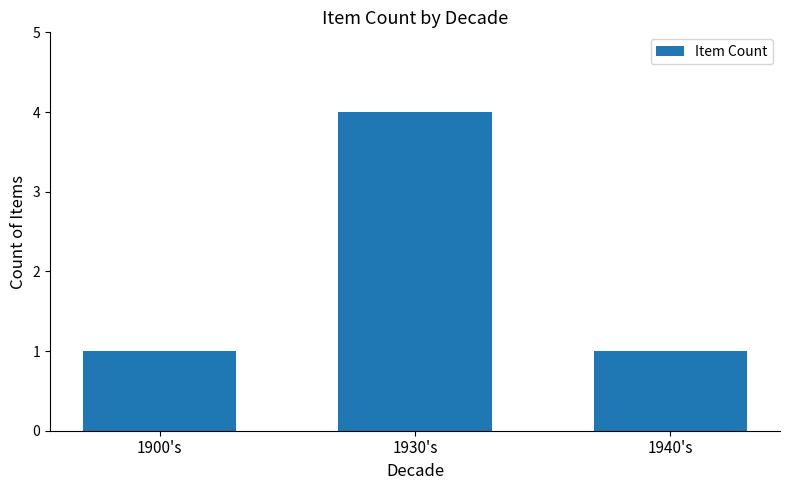

What is the sum of the values at 1930's and 1900's?

5